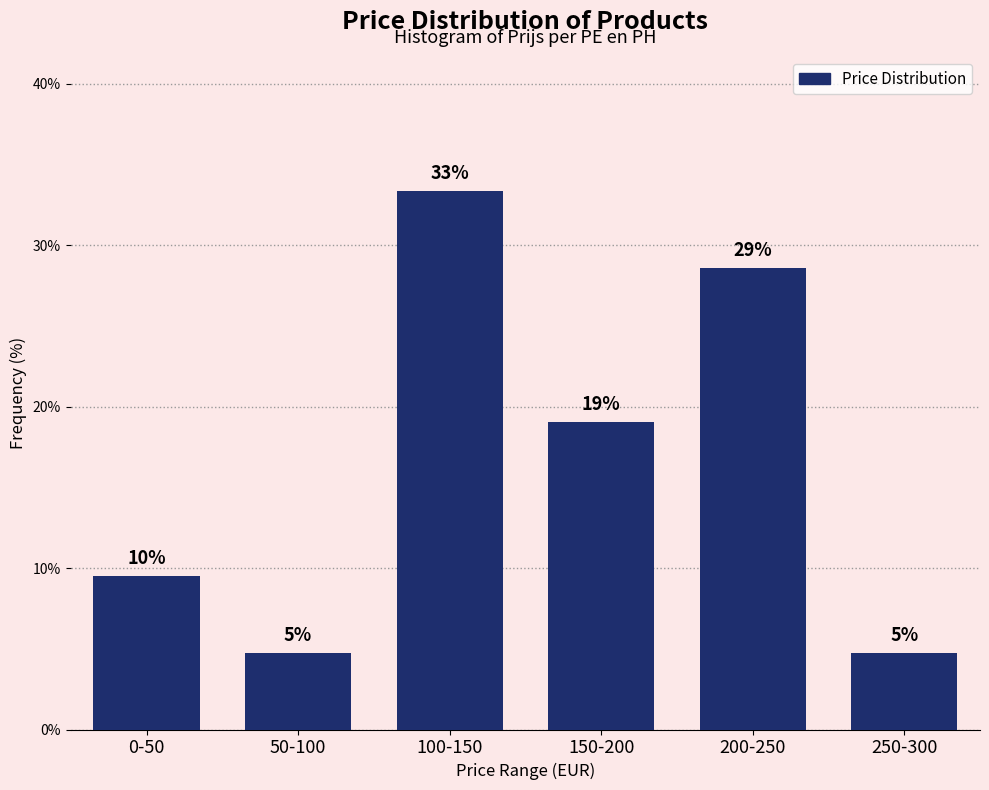

Does the chart contain any negative values?

No